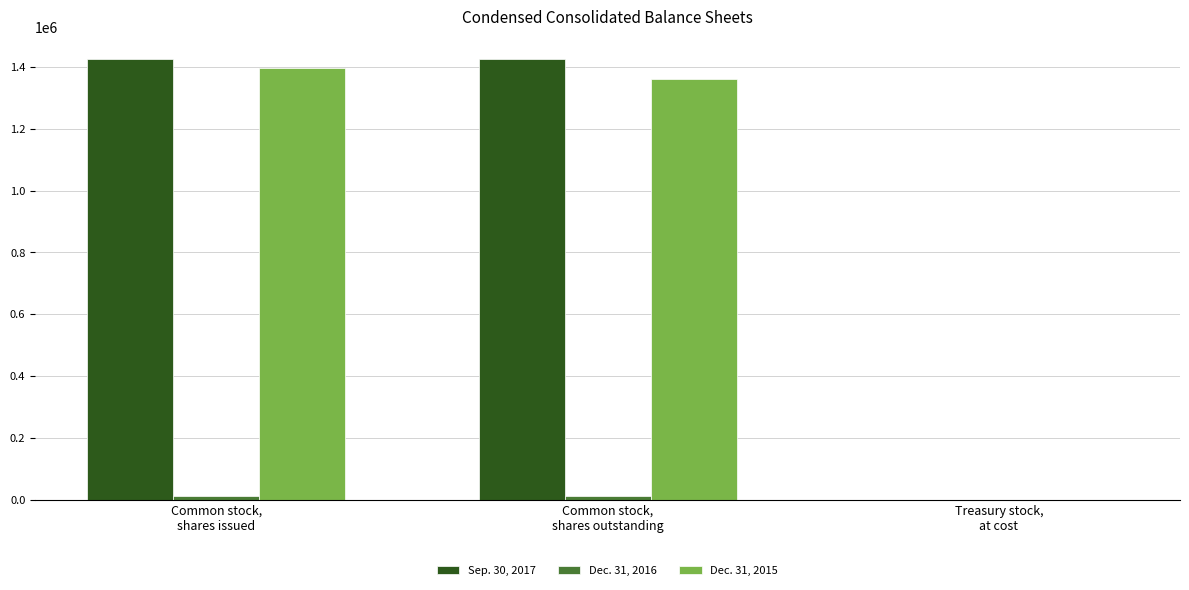

How many groups of bars are there?

3